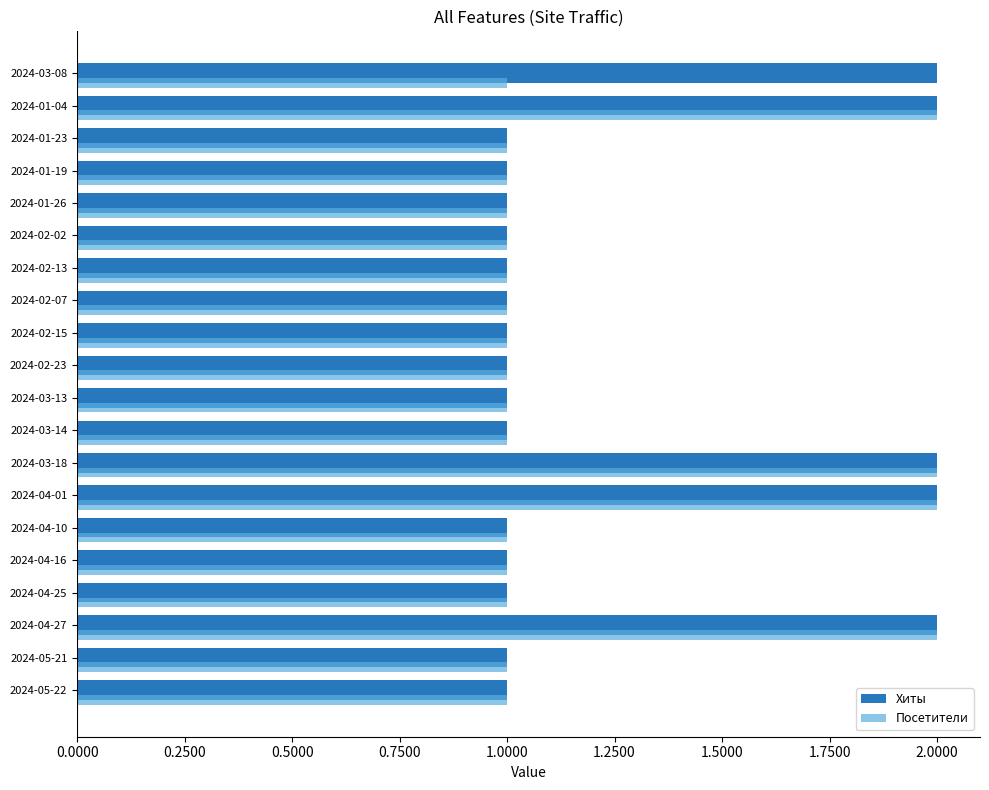

Is the value of Посетители at 2024-04-27 greater than the value of Хиты at 2024-03-14?

Yes